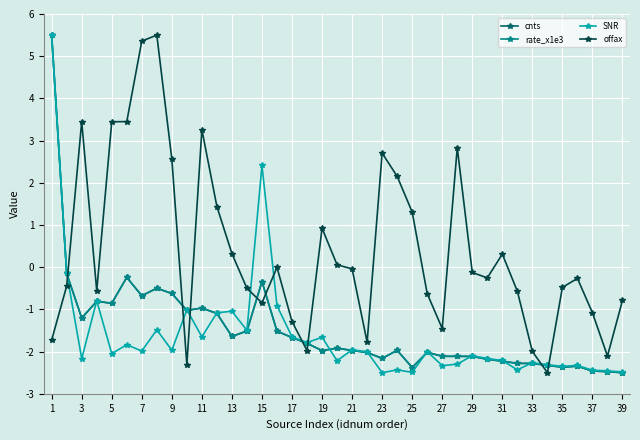

After their last crossing, which series has the higher values: rate_x1e3 or offax?

offax